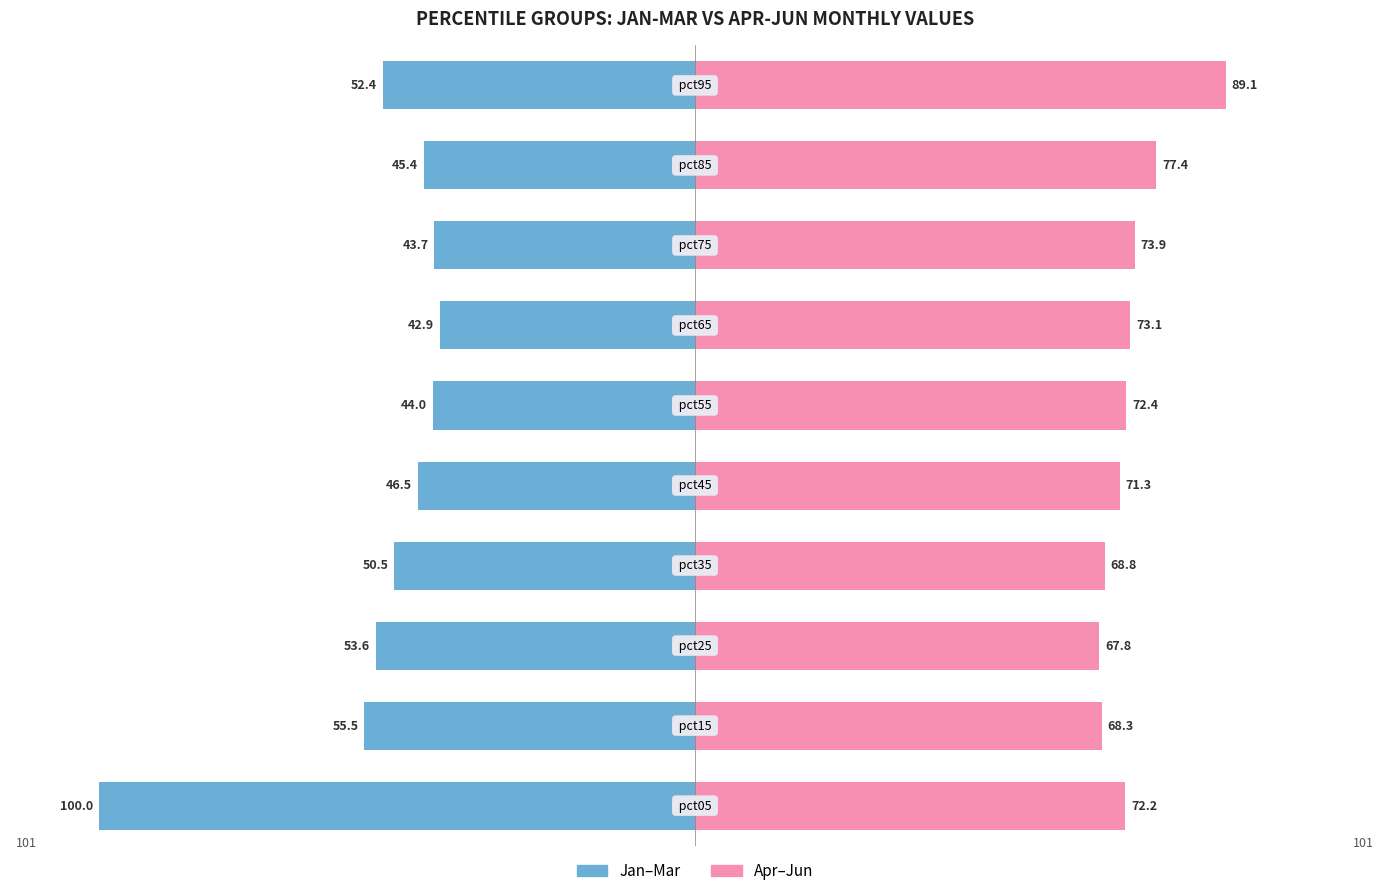

The Apr-Jun series shows 77.4 at 8. True or false?

True